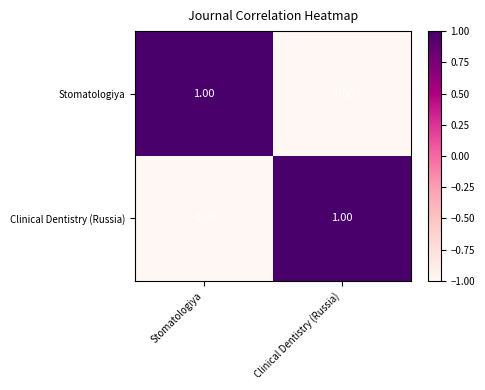

At which label does Clinical Dentistry (Russia) reach its peak?

Clinical Dentistry (Russia)